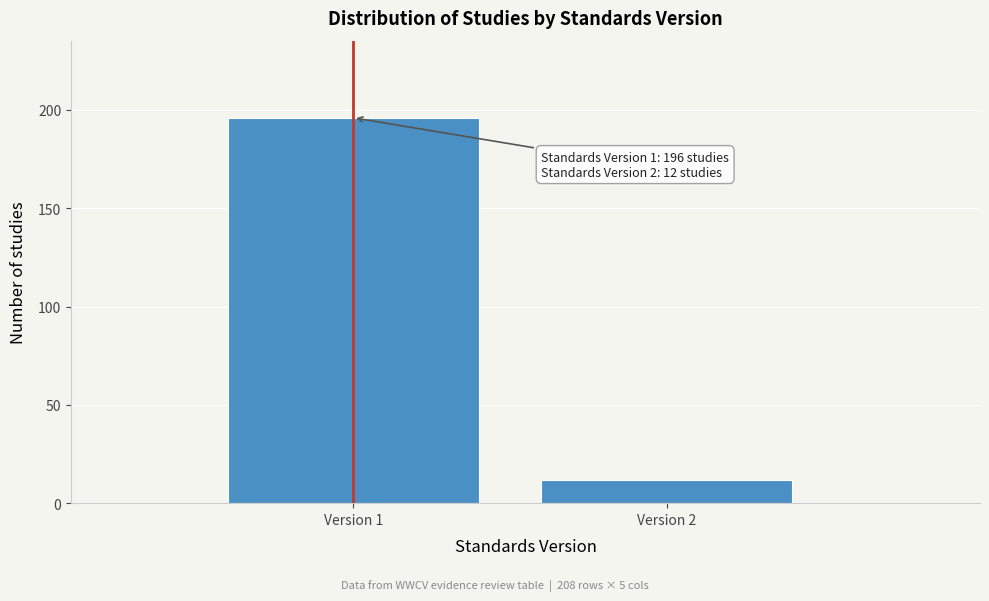

Reading left to right, what are all the values shown in this chart?

Version 1=196	Version 2=12